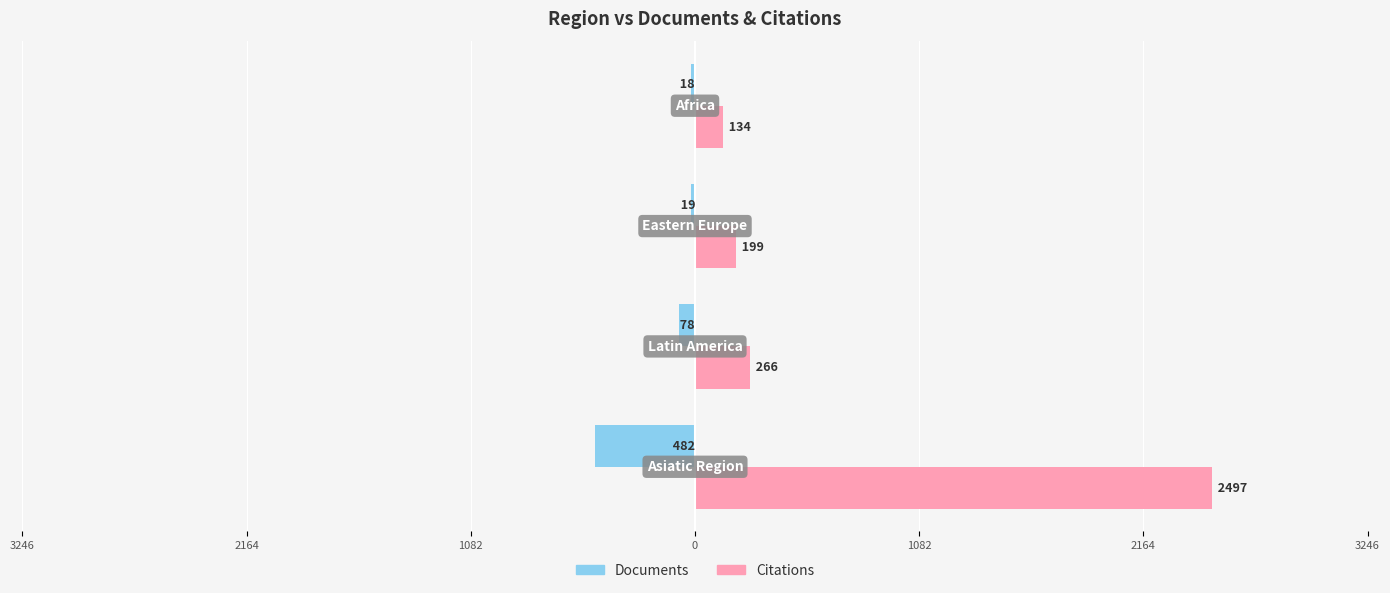

What are all the series names shown in the legend?

Documents, Citations